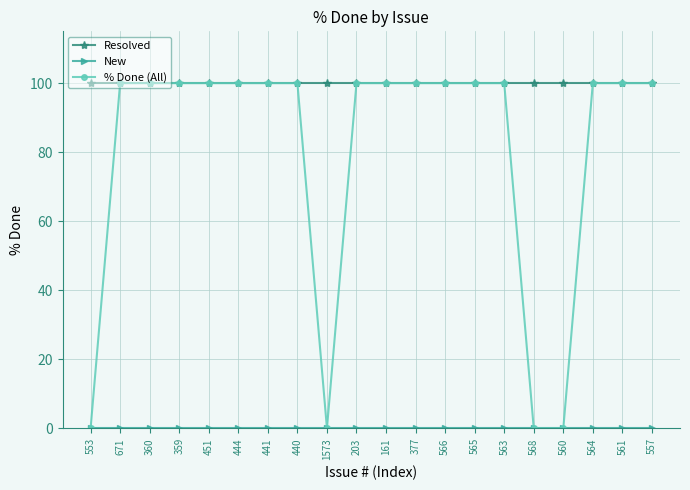

What is the highest value of the Resolved series?

100